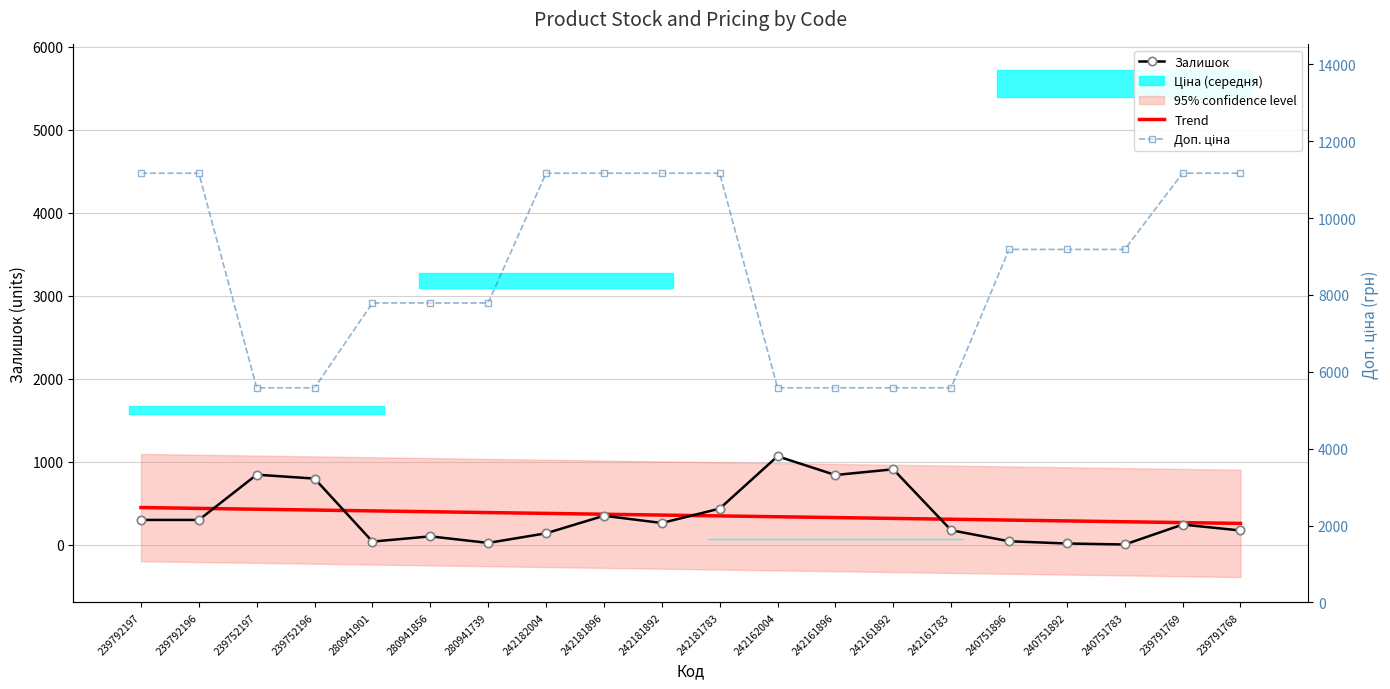

True or false: Trend and Доп. ціна cross at least once.

False